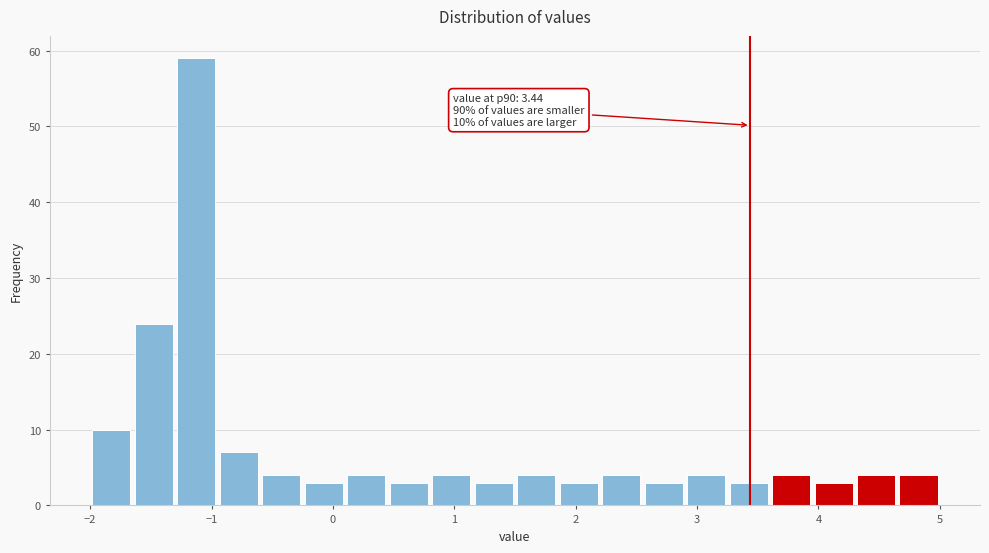

Read against the x-axis, roughly where is the centre of the tallest bar?

-1.1